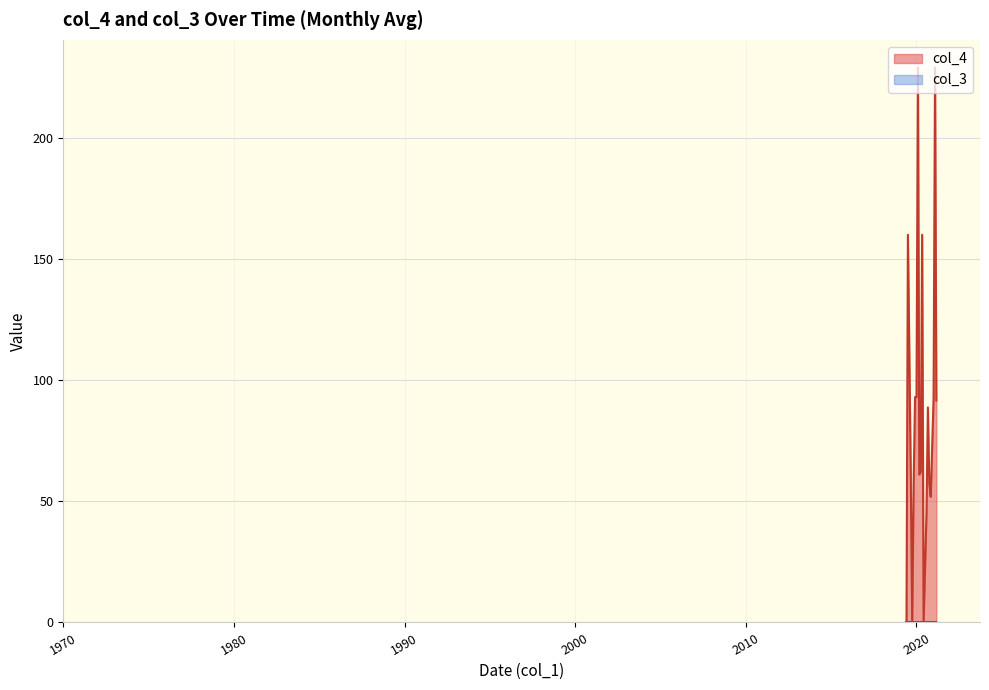

What is the greatest value displayed?

229.0